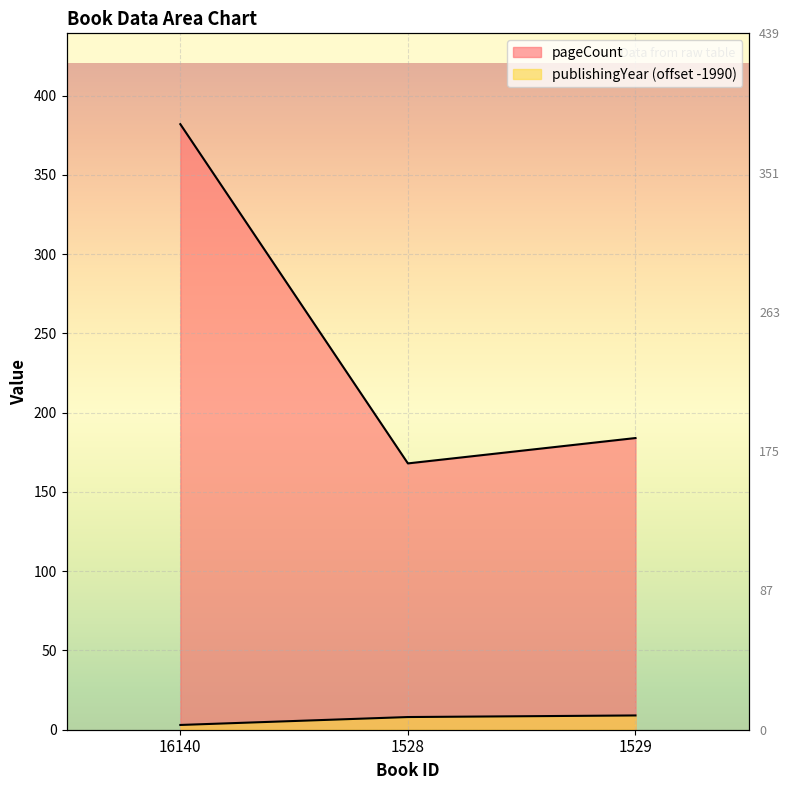

What is the difference between the maximum and minimum values in the publishingYear series?

6